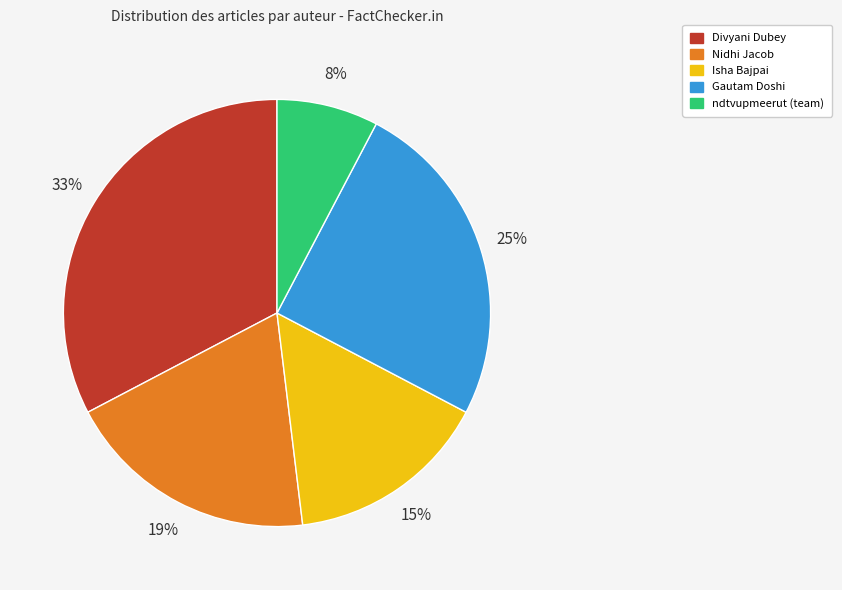

Rank the categories by value from highest to lowest.

Divyani Dubey, Gautam Doshi, Nidhi Jacob, Isha Bajpai, ndtvupmeerut